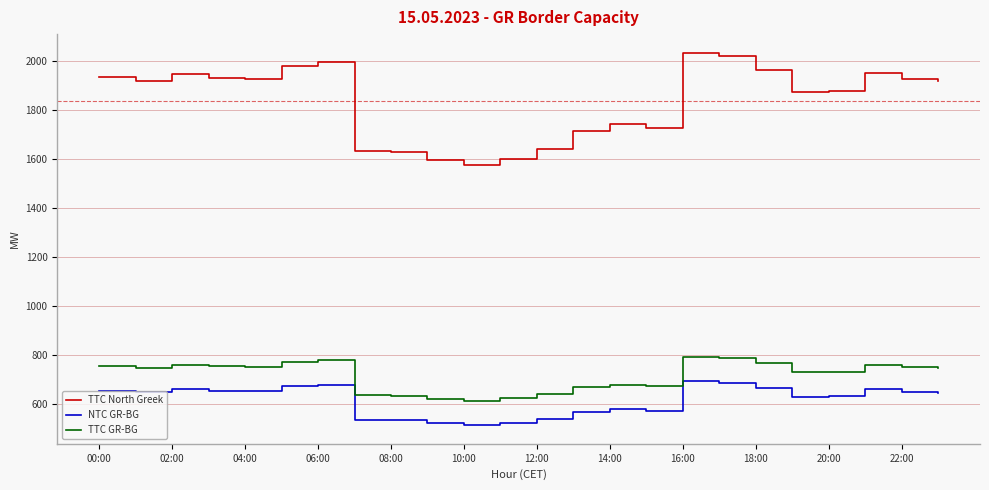

True or false: TTC North Greek and NTC GR-BG cross at least once.

False